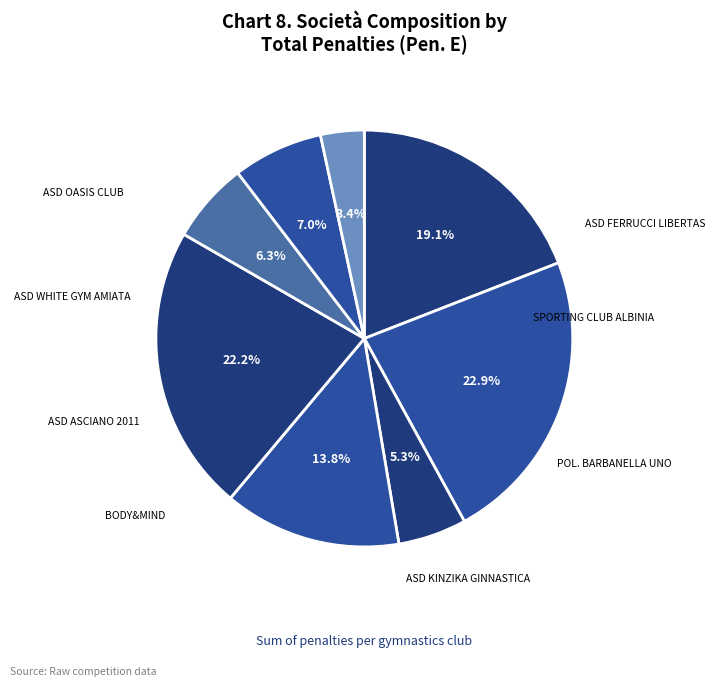

Which slice is the smallest?

SPORTING CLUB ALBINIA